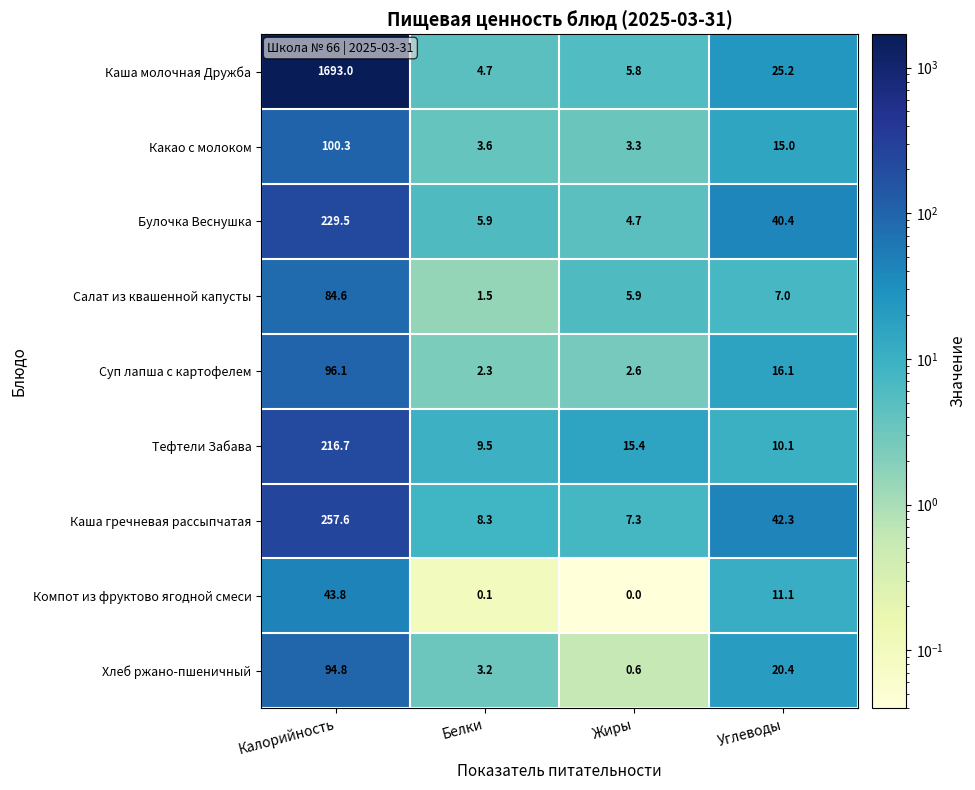

How many series are shown in this chart?

9